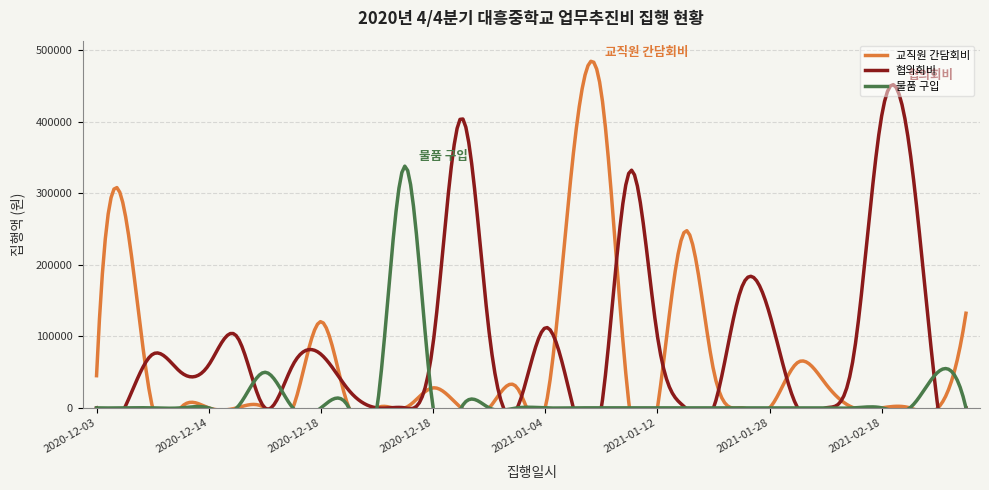

Between which two adjacent categories do 물품 구입 and 협의회비 first intersect?

2020-12-14 and 2020-12-16